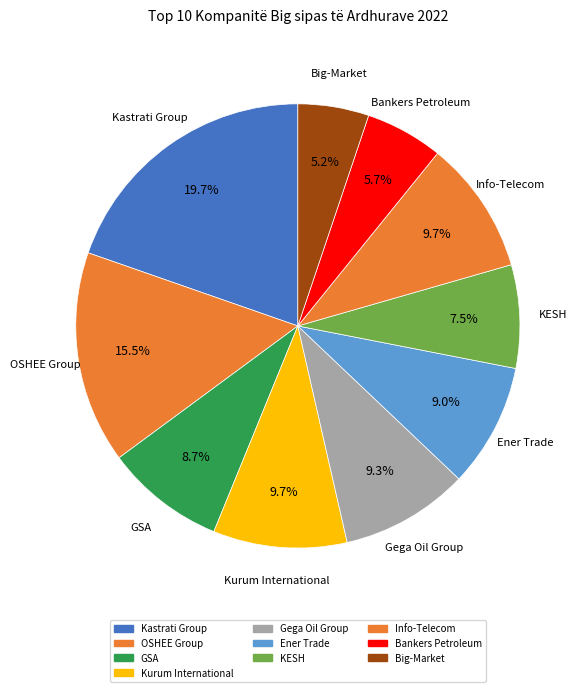

True or false: Big-Market accounts for 17% of the total.

False